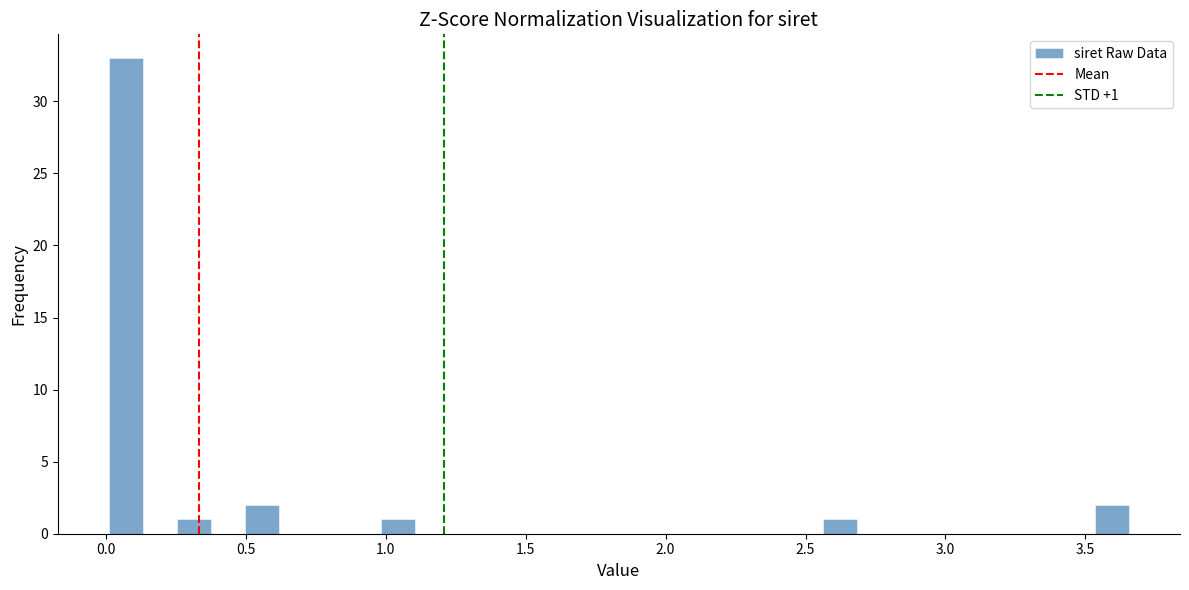

Around what value on the x-axis is the tallest bar? Give the approximate position of its centre, as read against the axis.

0.05